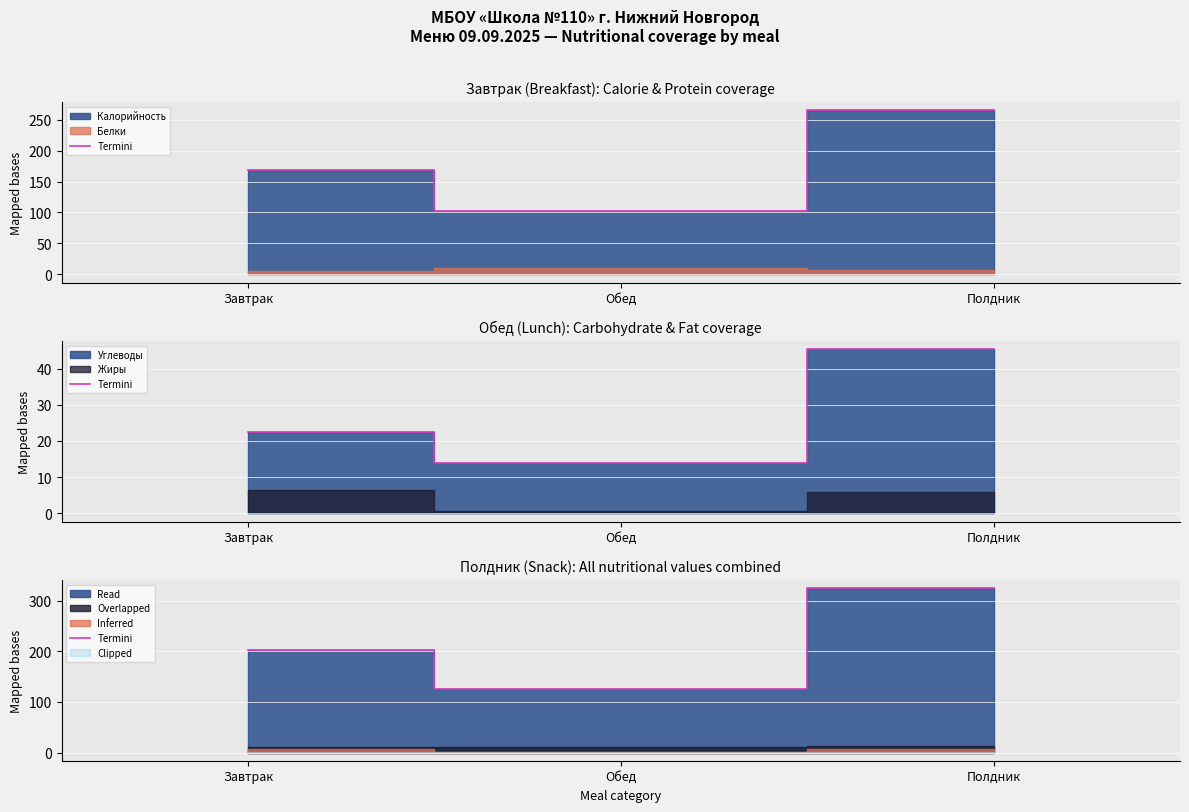

List the labels in order of value, smallest first.

Обед, Завтрак, Полдник